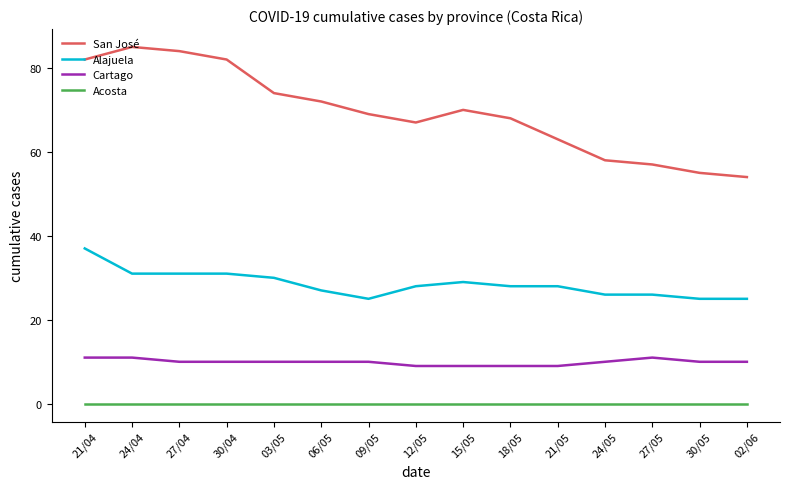

Which series has the largest total across all categories?

San José